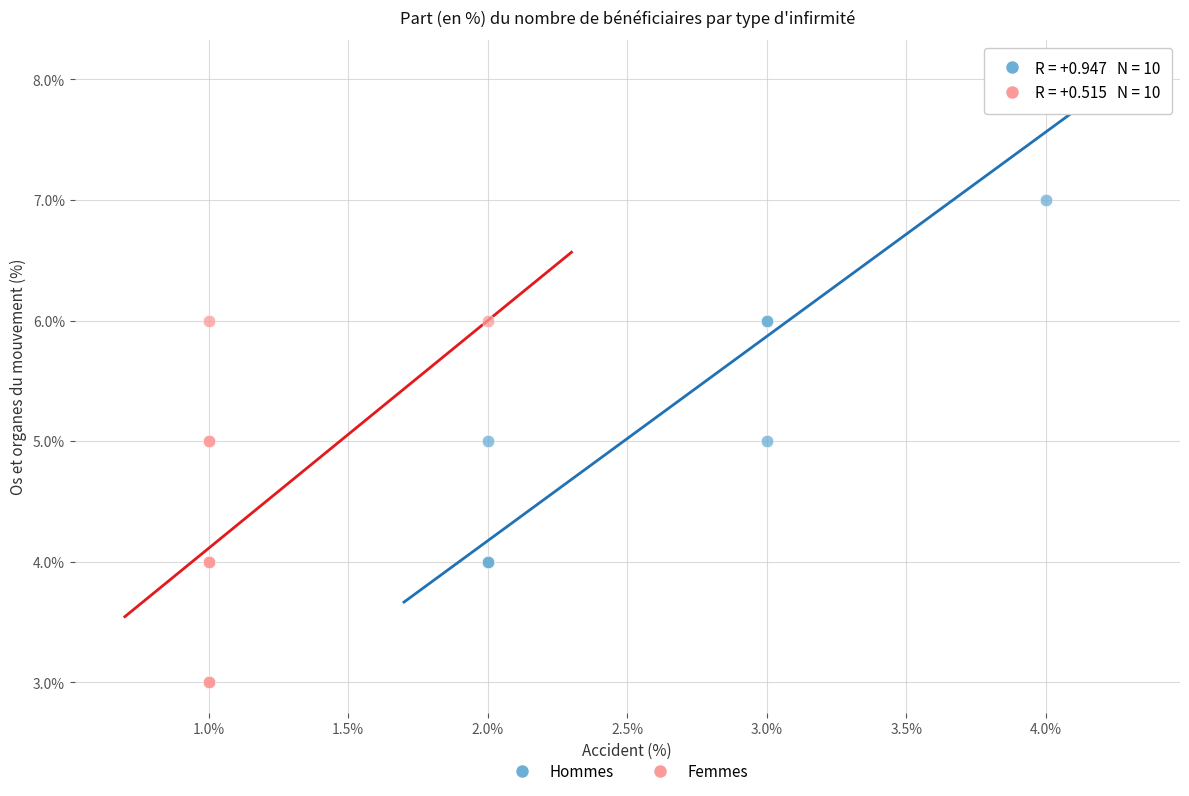

What are all the series names shown in the legend?

Hommes, Femmes